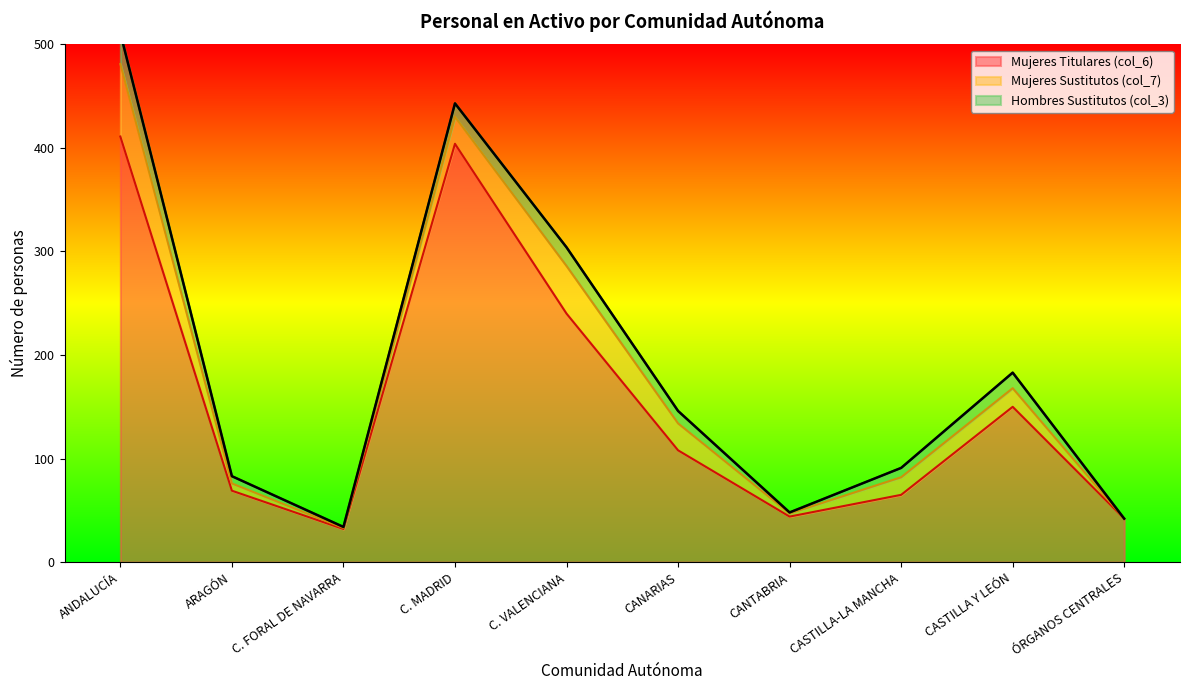

Rank the series by their maximum value, from lowest to highest.

Hombres Sustitutos (col_3), Mujeres Sustitutos (col_7), Mujeres Titulares (col_6)